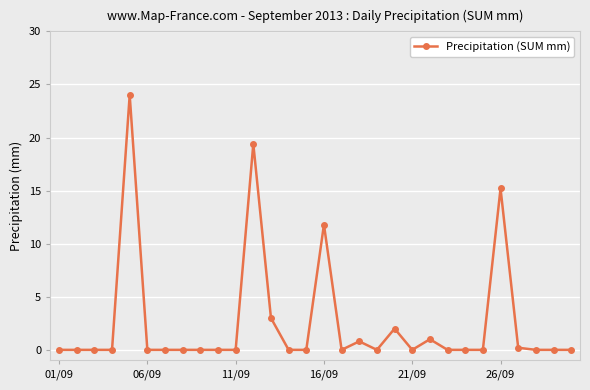

What is the value of the 12th point from the left?

19.4